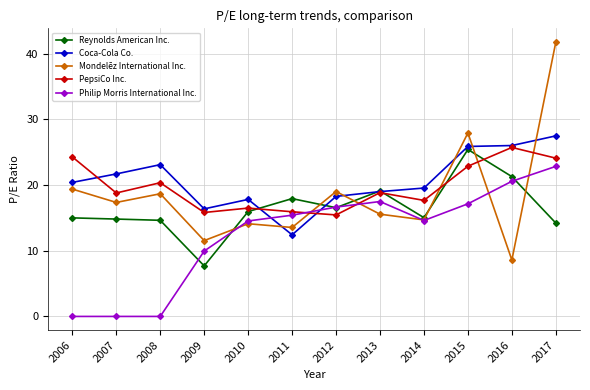

True or false: Philip Morris International Inc. and PepsiCo Inc. intersect in this chart.

True